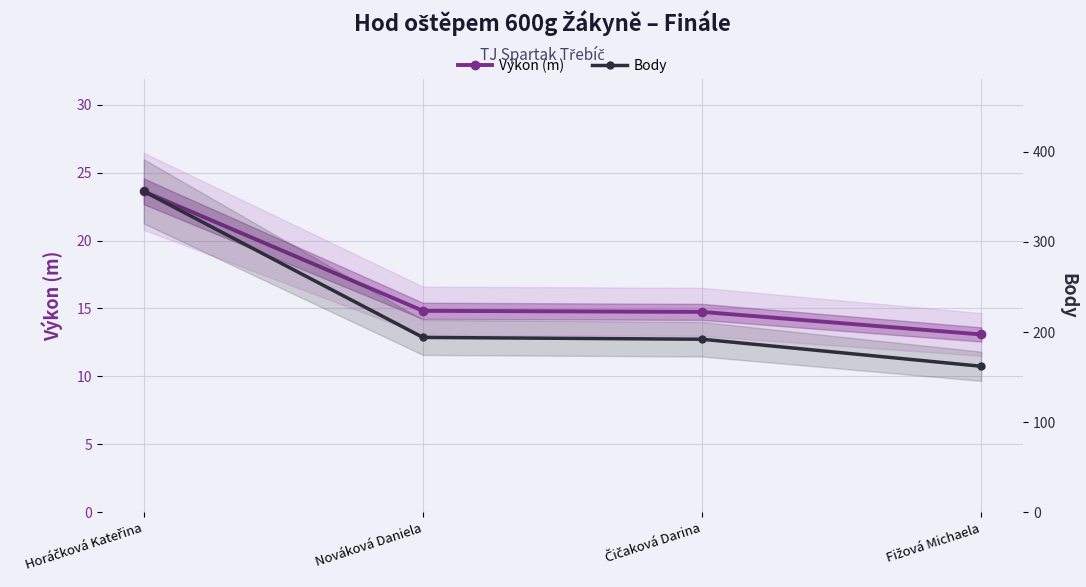

At how many categories does at least one series exceed 158?

4